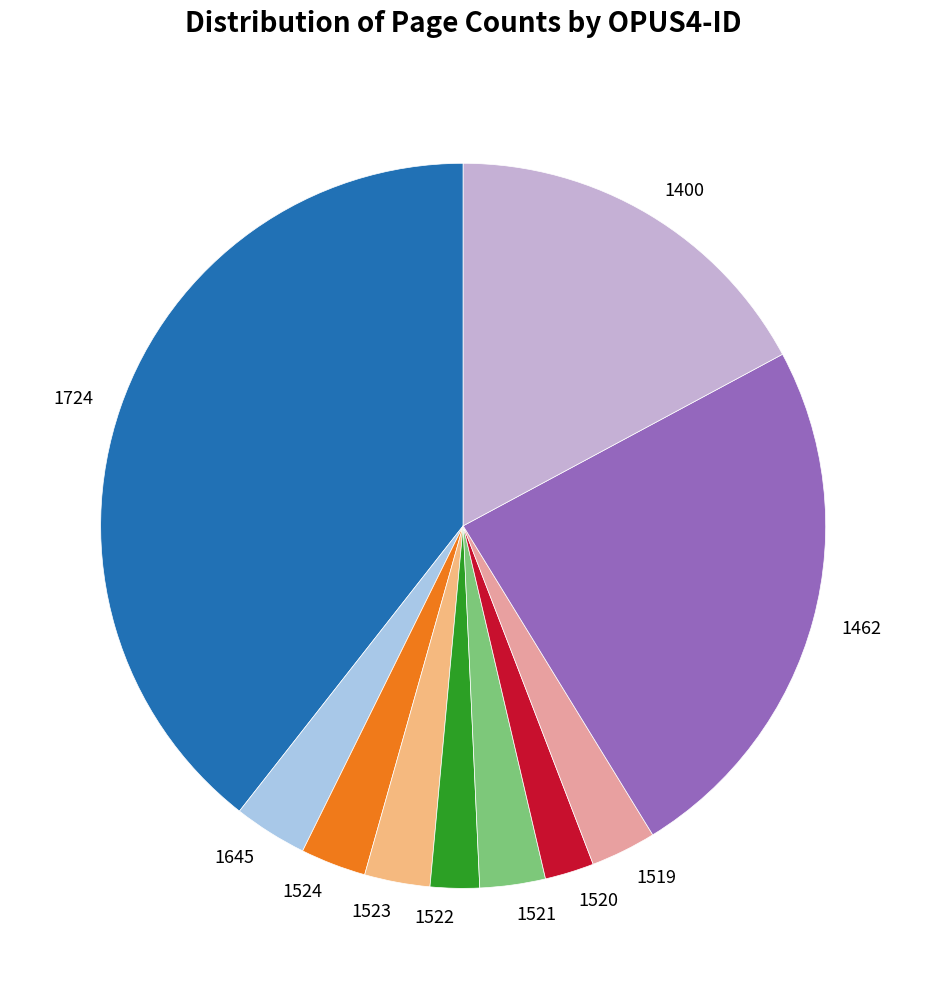

Do 1521 and 1524 together represent more than half of the pie?

No